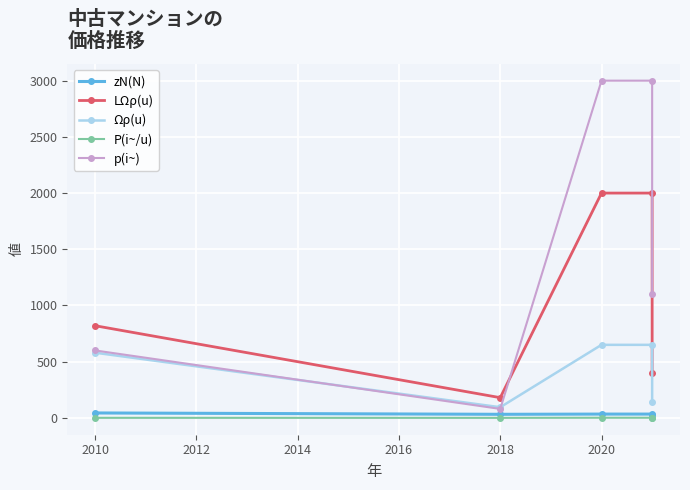

What is the value of the p(i~) point at the 1st from the left?

600.0